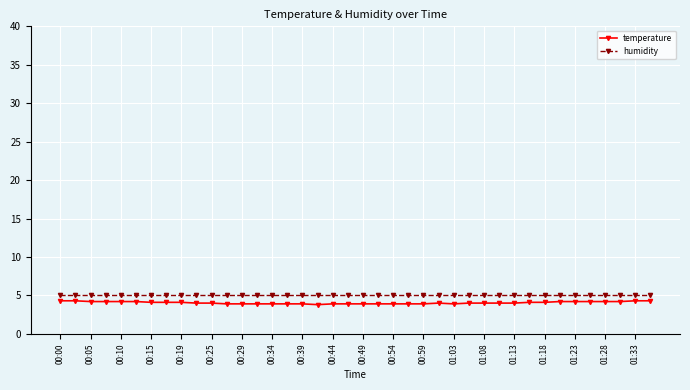

Which series has the largest range (max minus min)?

temperature